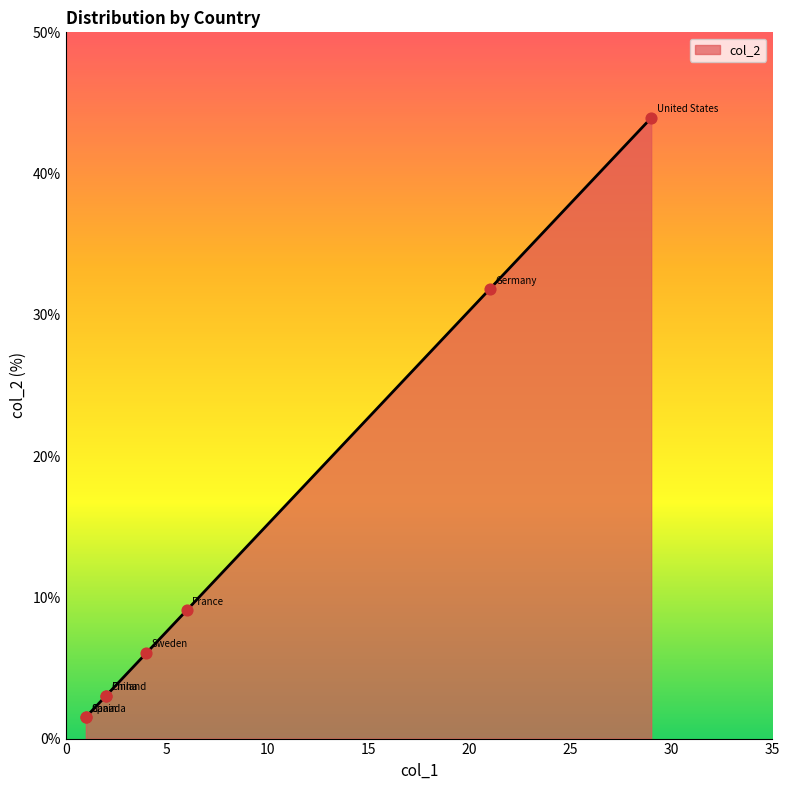

Between Canada and United States, which is larger?

United States